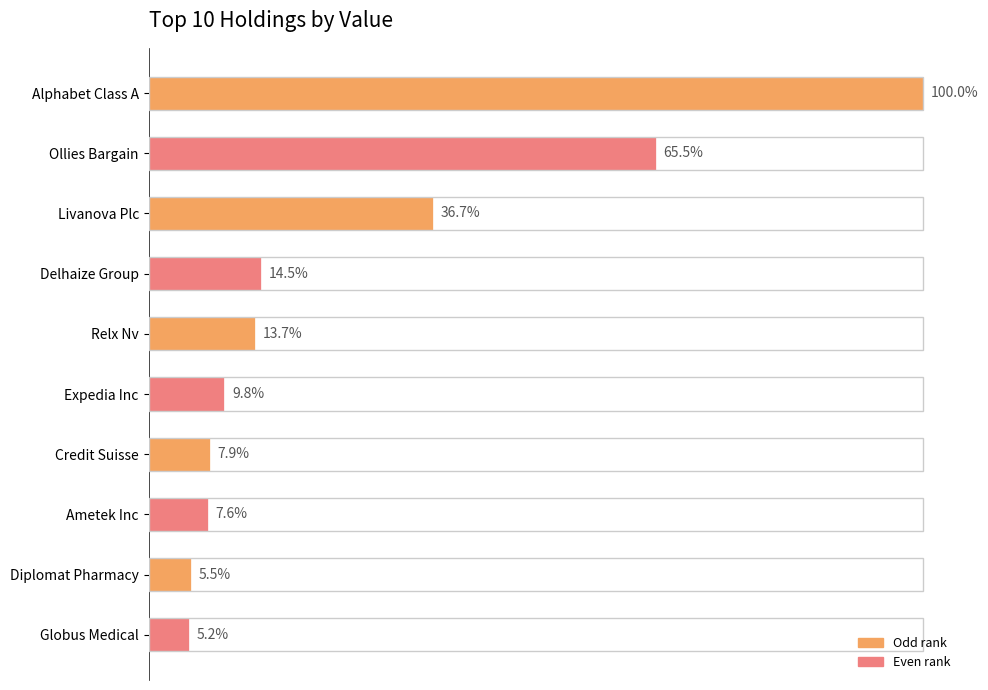

Are the bars horizontal?

Yes